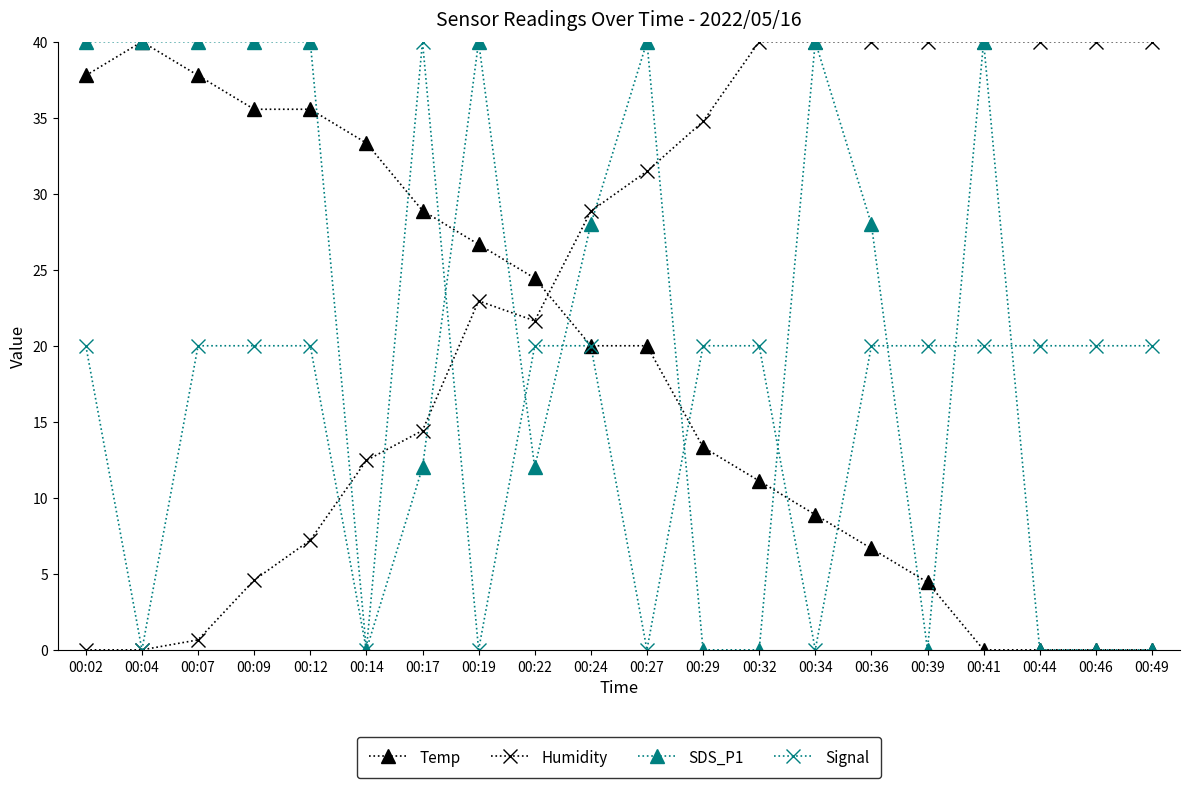

How many data points in Humidity are less than 31?

10